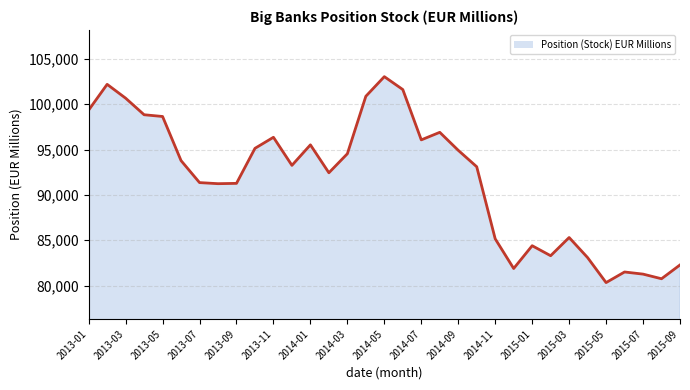

Does the chart display data point markers on the line(s)?

No